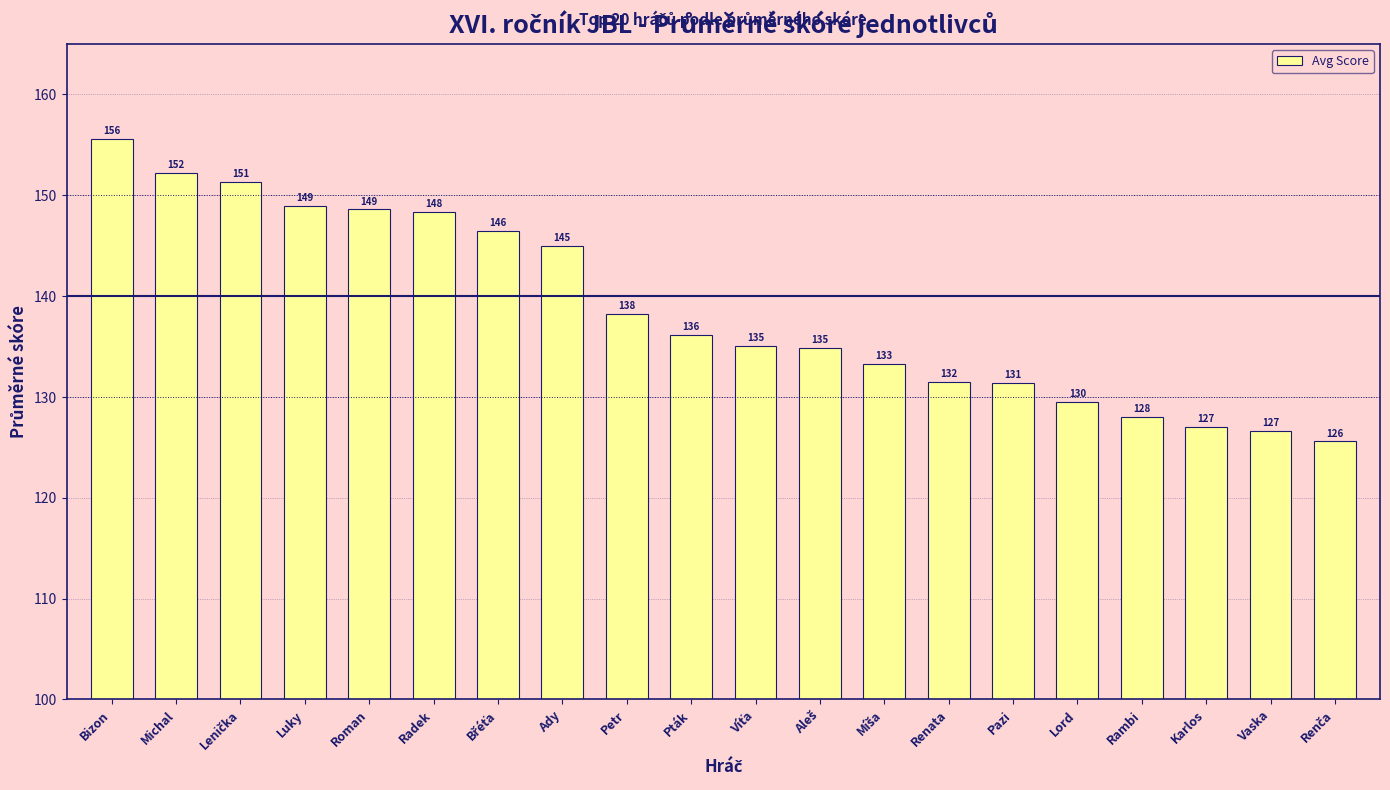

Does the chart contain any negative values?

No